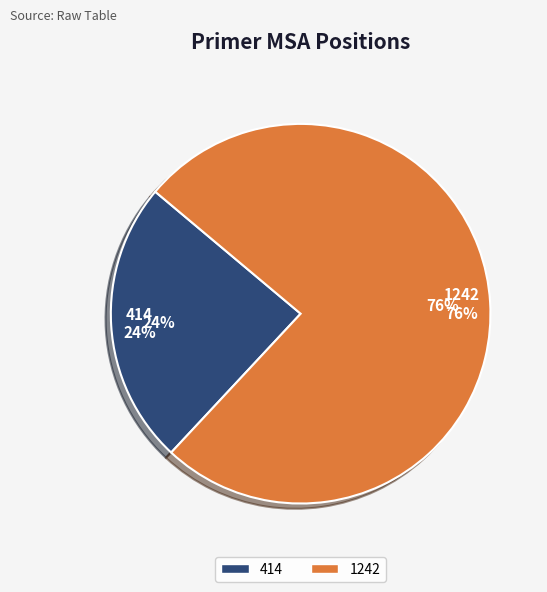

True or false: 1242 accounts for 63% of the total.

False